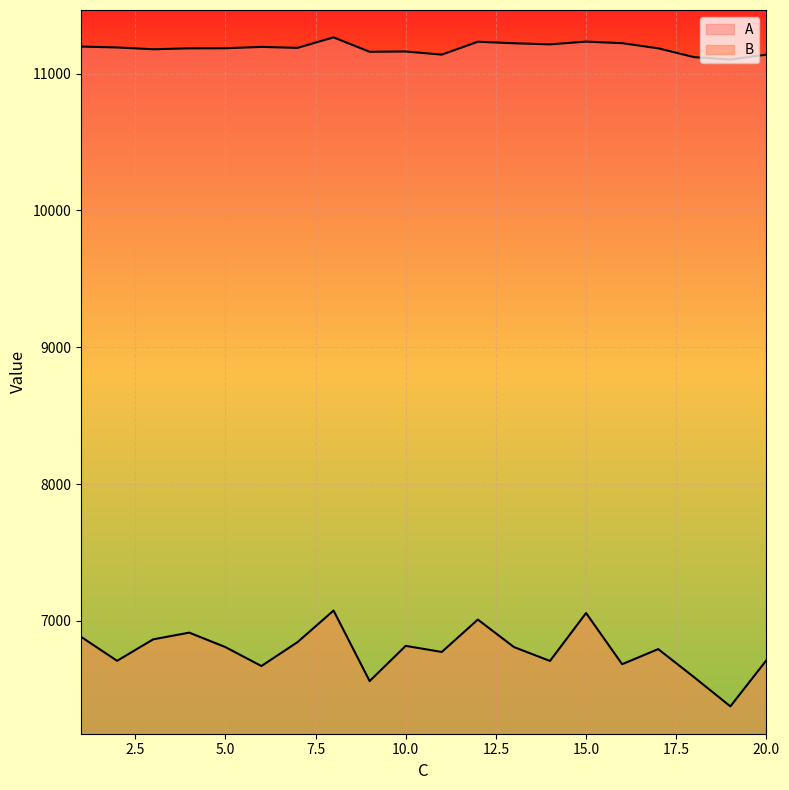

Which has a higher value, 17 or 19?

17